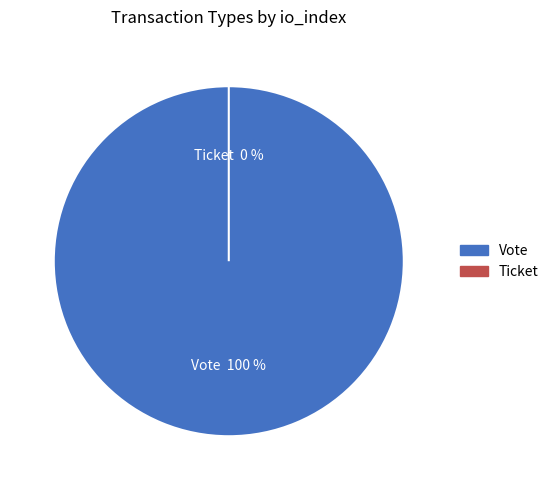

How many slices are in this pie chart?

2